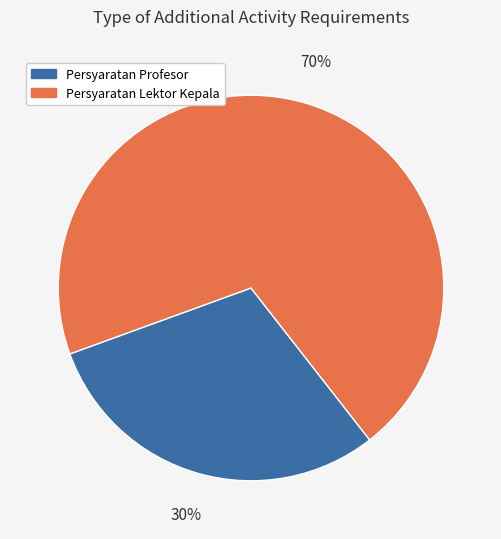

To the nearest percent, what is the difference between the largest and smallest slice percentages?

40%